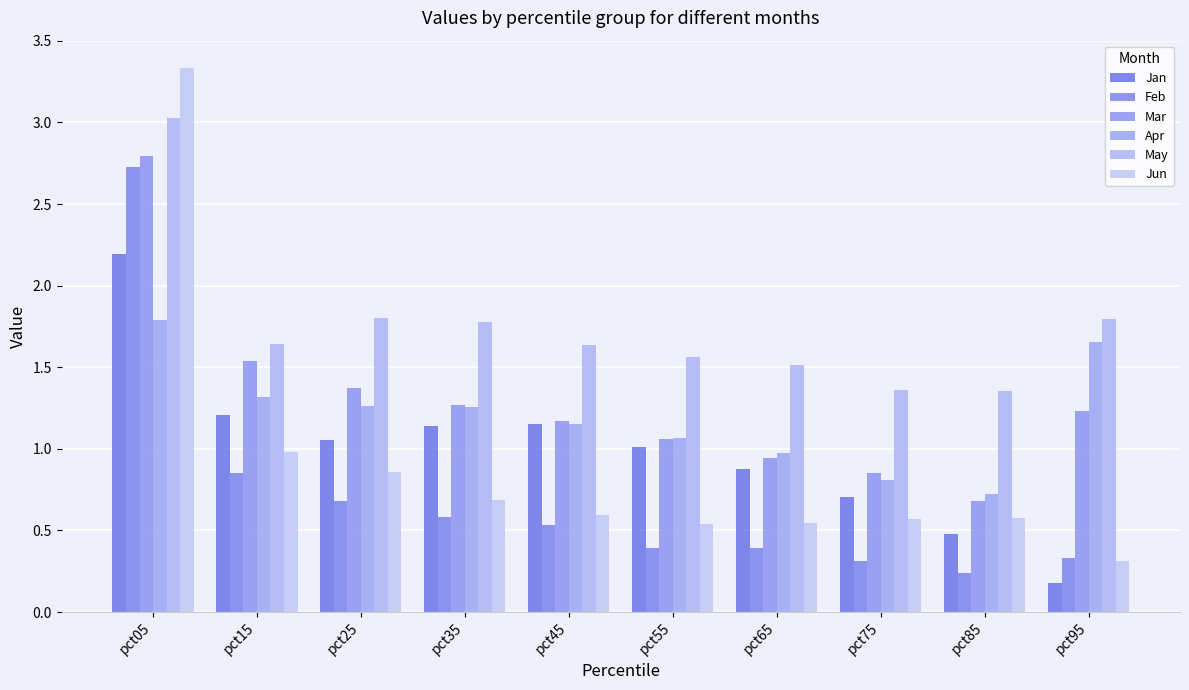

How many series are shown in this chart?

6